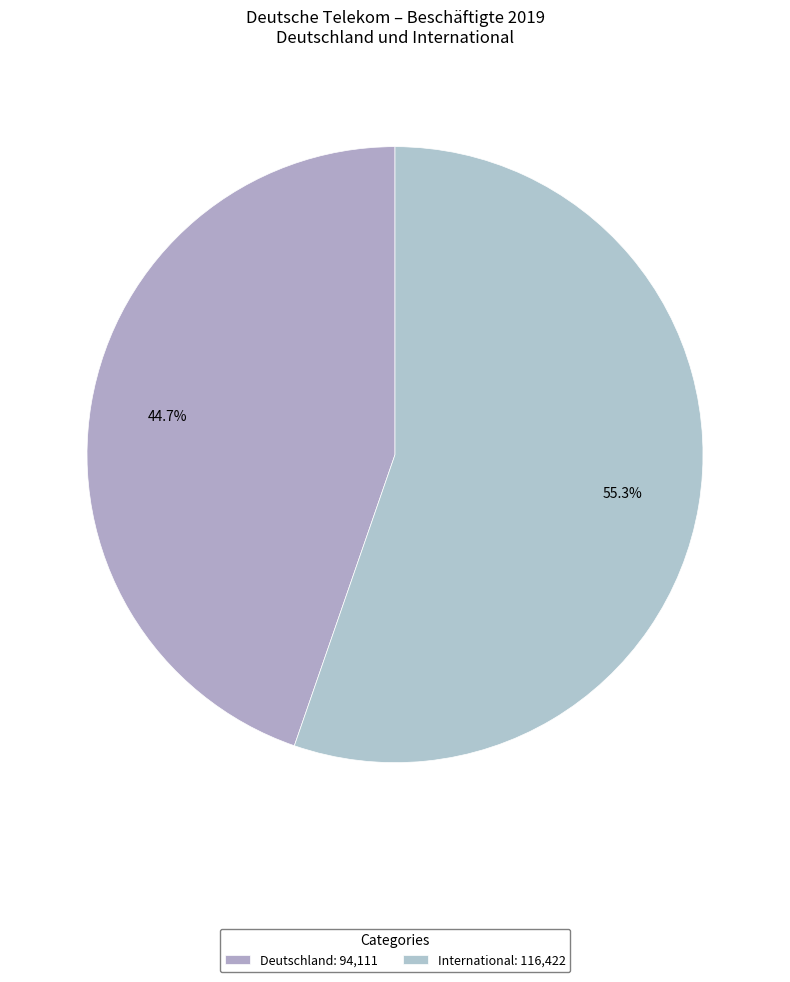

Count the number of slices in the pie.

2